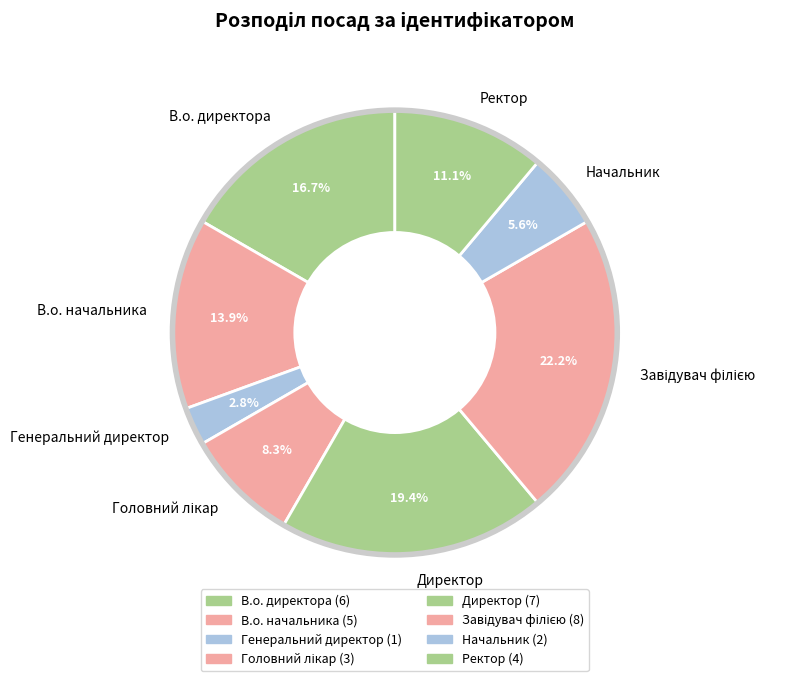

How many segments does this pie chart have?

8